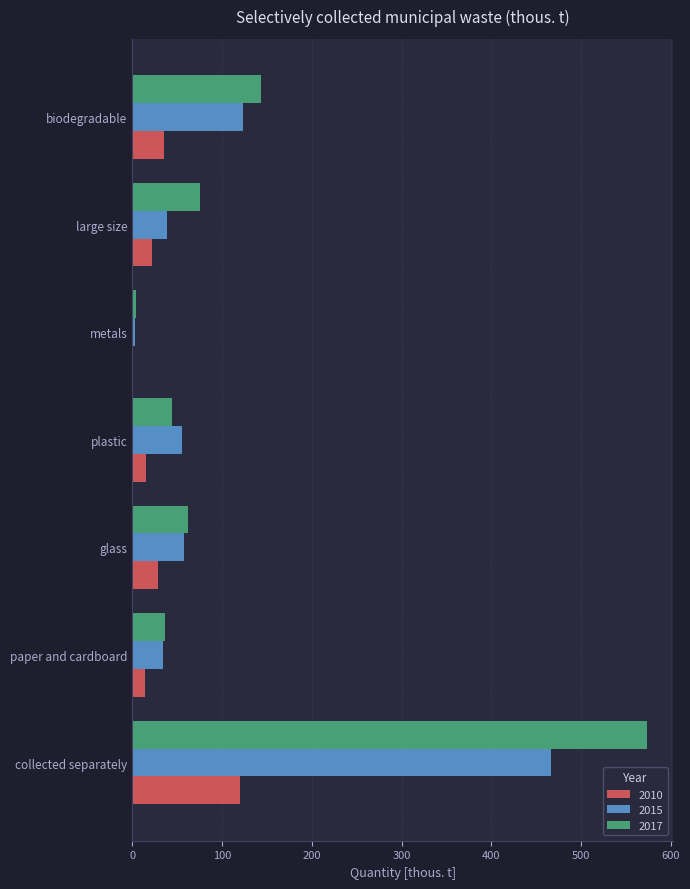

What is the sum of the 2015 values at biodegradable and collected separately?

590.1